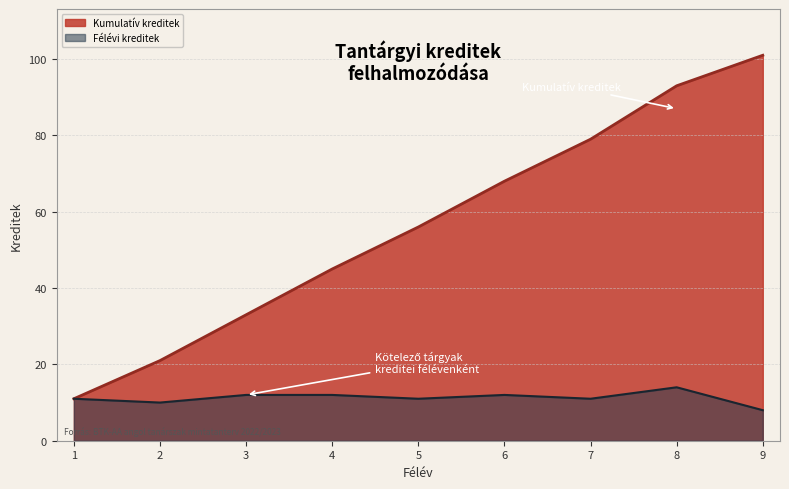

Which series changed the most between 4 and 5?

Kumulatív kreditek